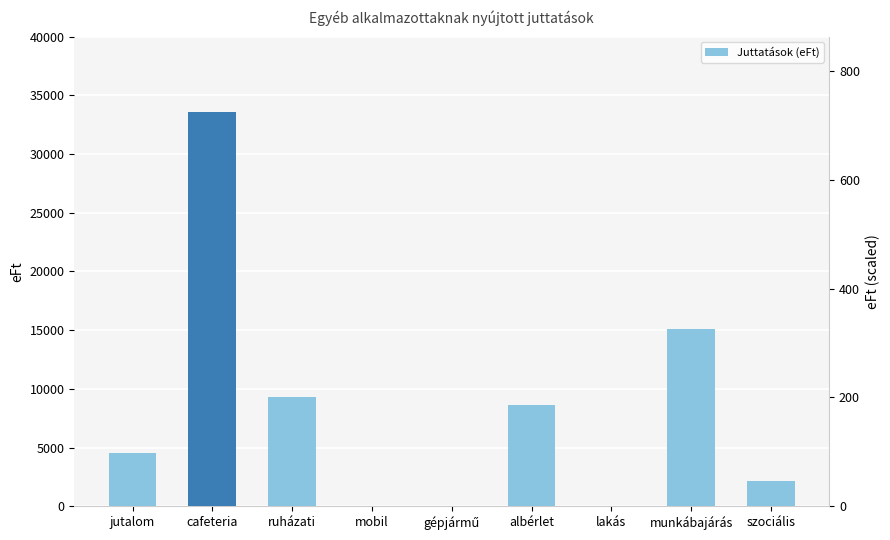

What is the sum of all values?

73355